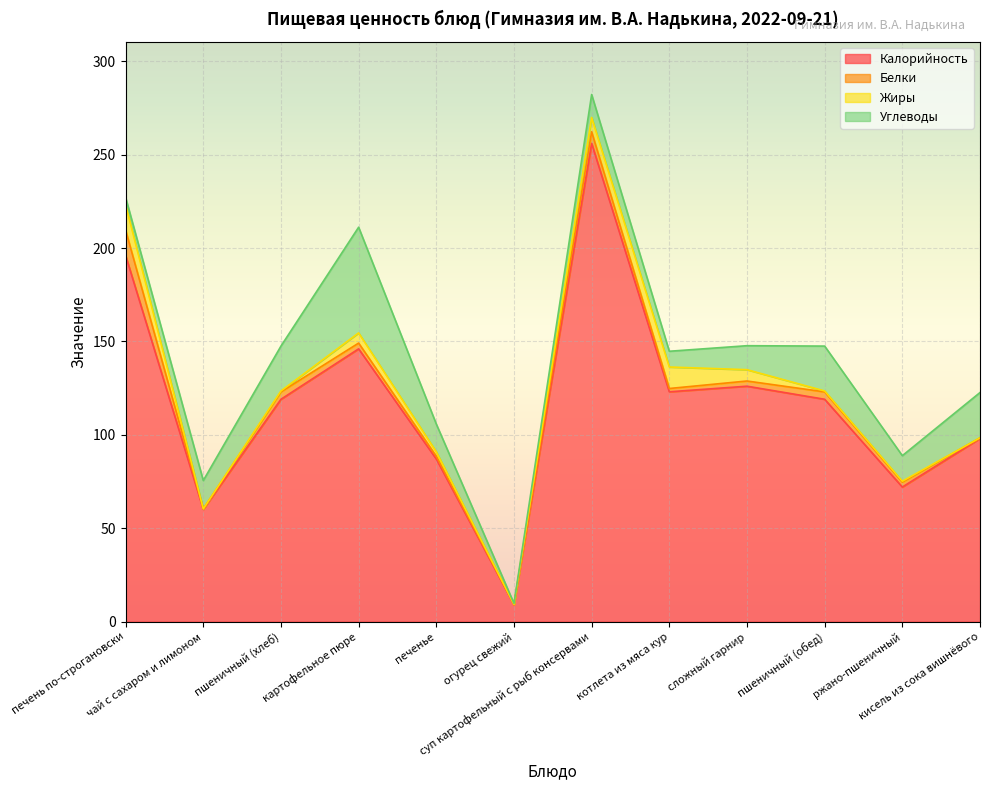

True or false: Калорийность and Углеводы intersect in this chart.

False